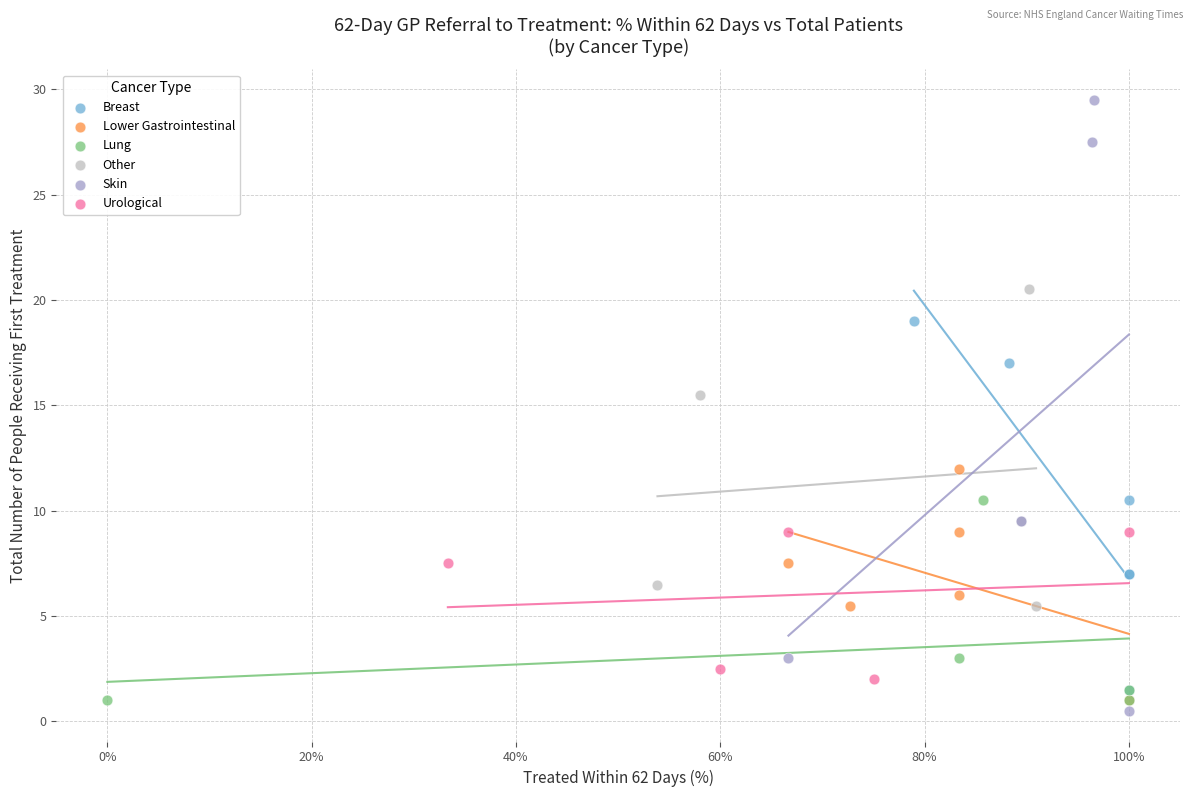

Which series reaches the maximum Y coordinate?

Skin